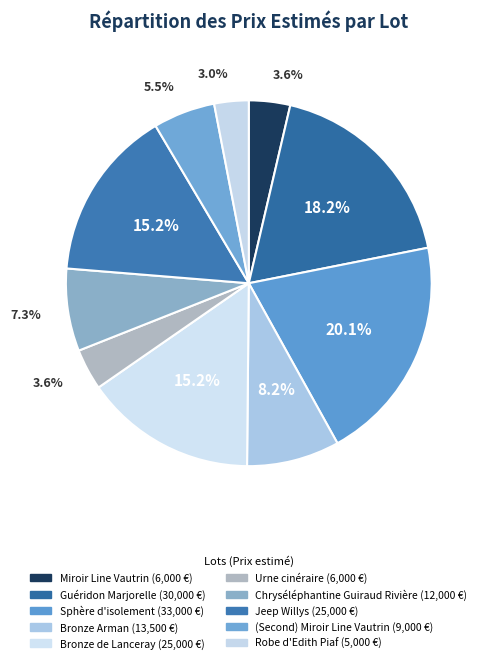

Does Robe d'Edith Piaf account for over 50% of the chart?

No